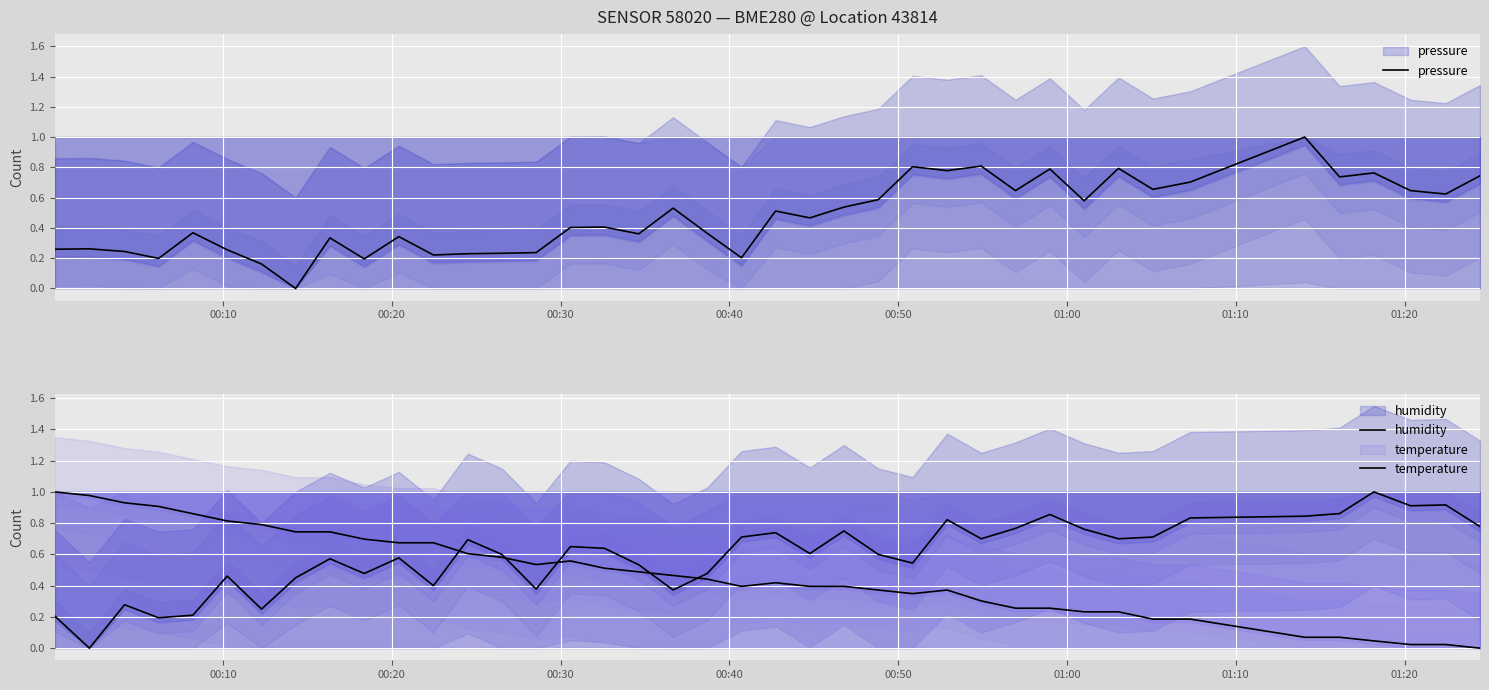

The value of temperature at 34 is 0.0. True or false?

False